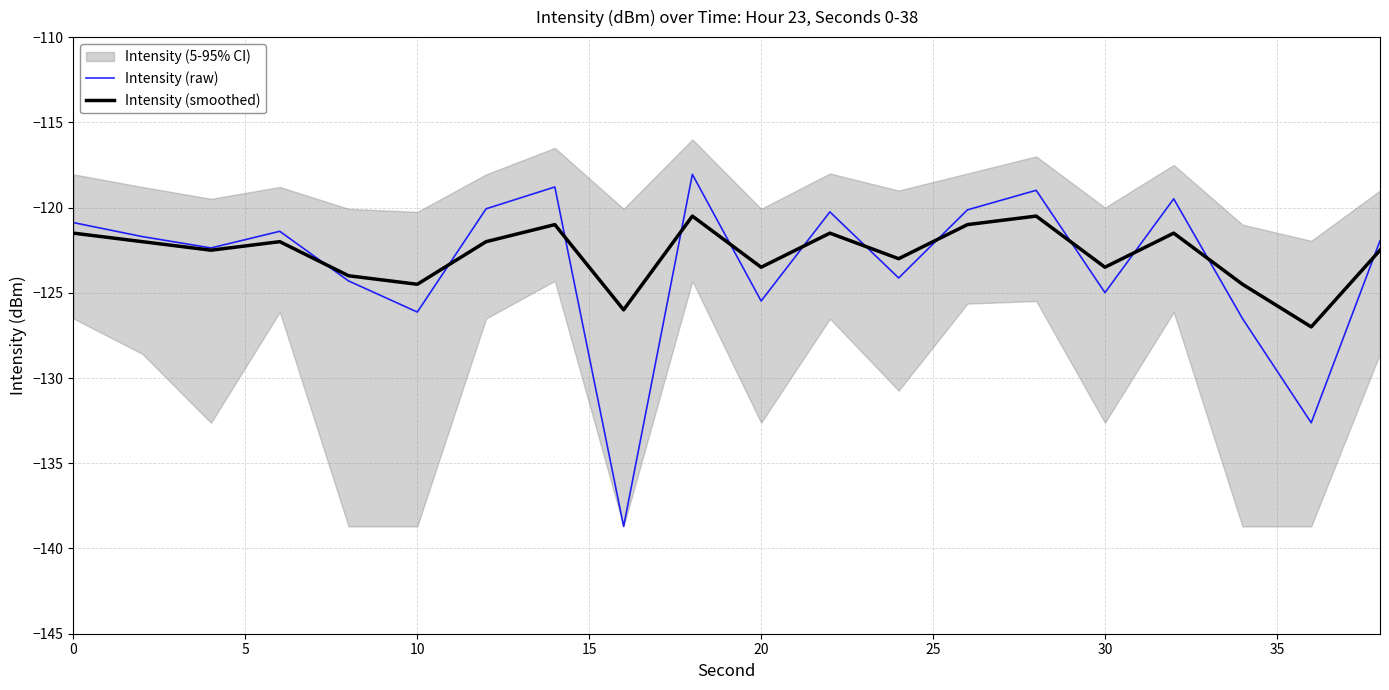

What is the maximum value for Intensity (raw)?

-118.1